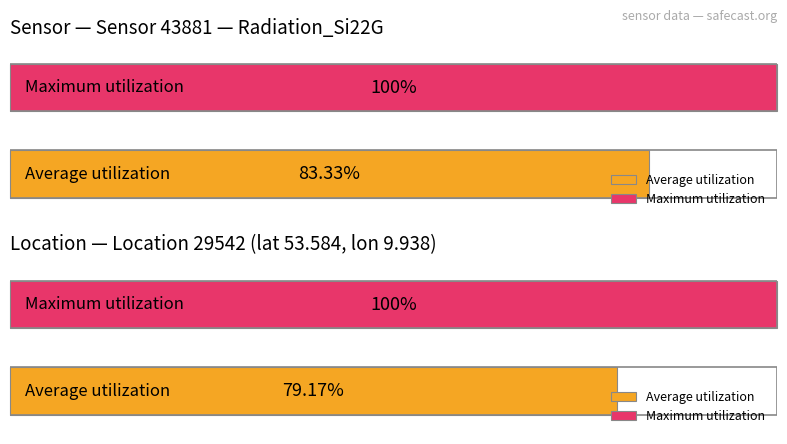

Is the value of Average utilization at 00:10 greater than the value of Maximum utilization at 00:30?

No